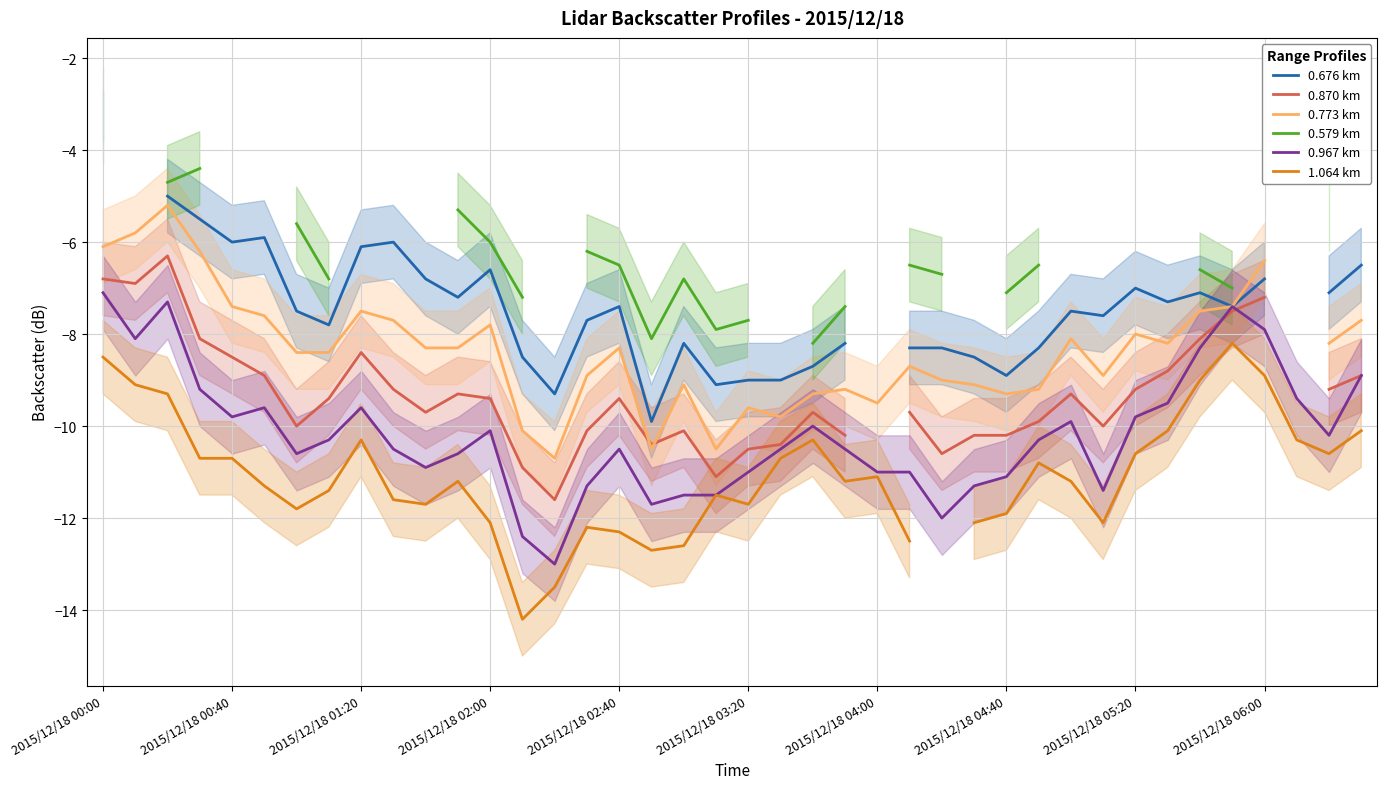

At which category is the sum across all series the highest?

2015/12/18 00:00